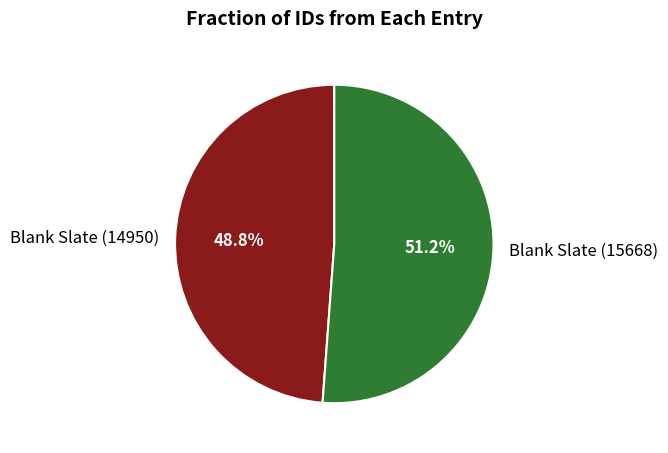

Between Blank Slate (14950) and Blank Slate (15668), which is larger?

Blank Slate (15668)